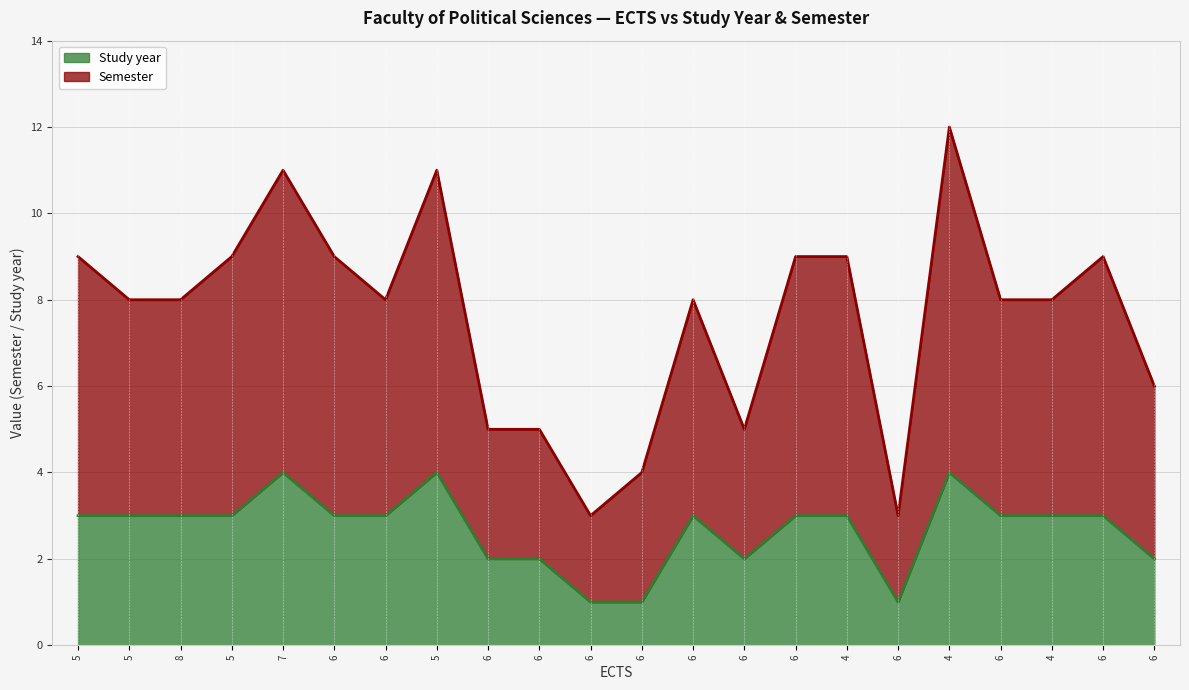

The value of Semester at 4 is 9. True or false?

True